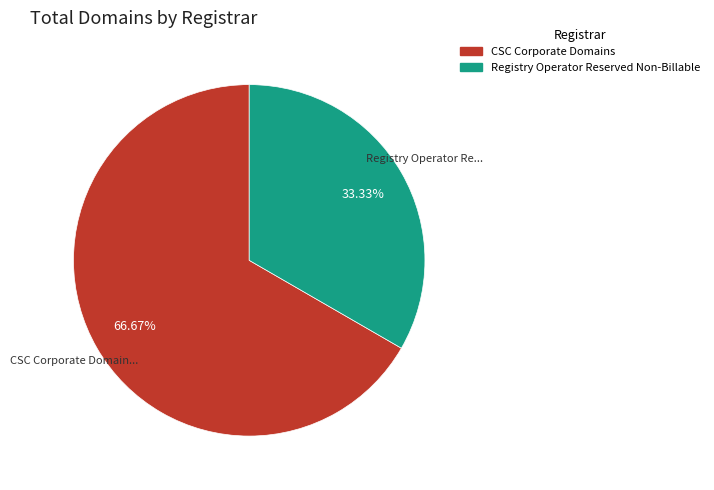

How many slices are in this pie chart?

2